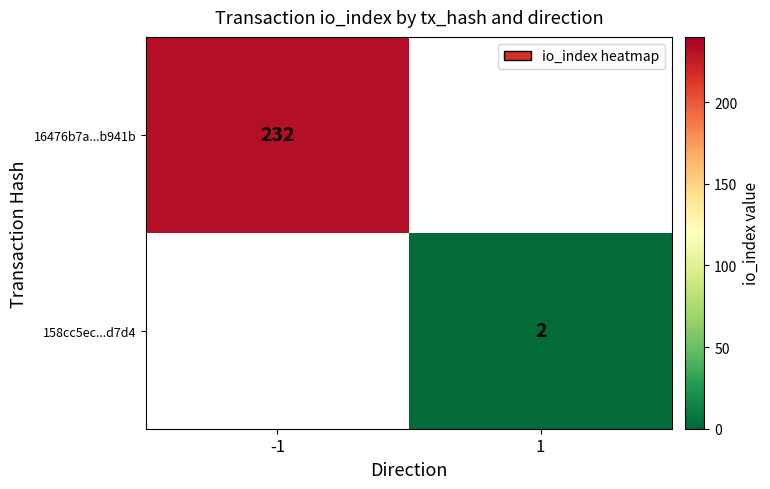

The 158cc5ec...d7d4 series shows 2 at 1. True or false?

True